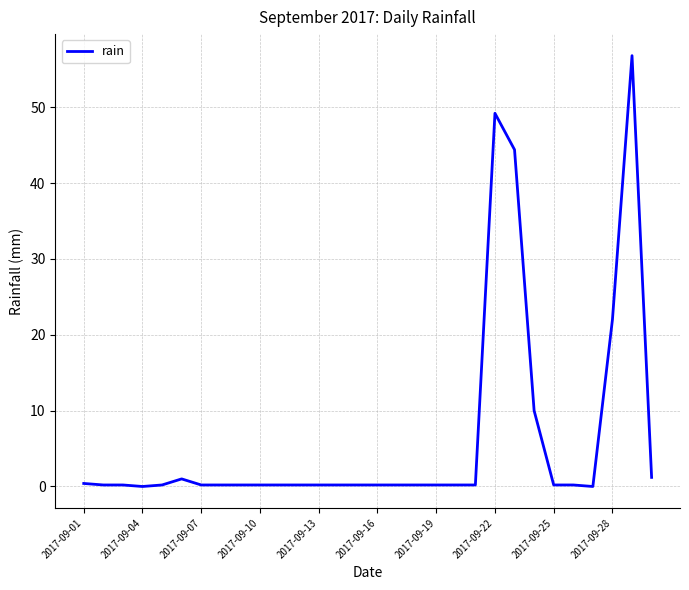

What is the difference between the maximum and minimum values?

56.8